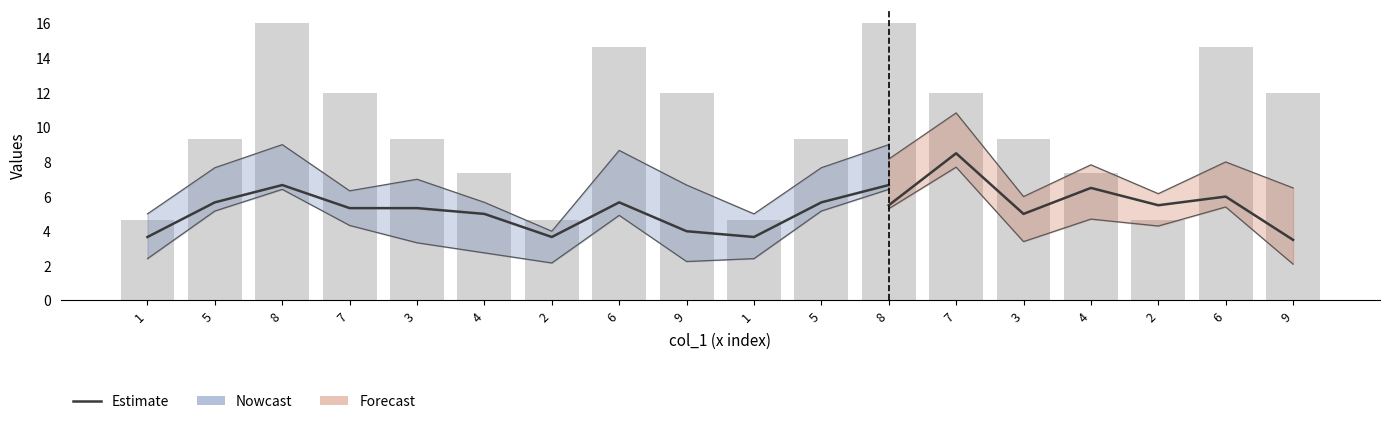

The chart shows a value of 0.8 at 1. True or false?

False